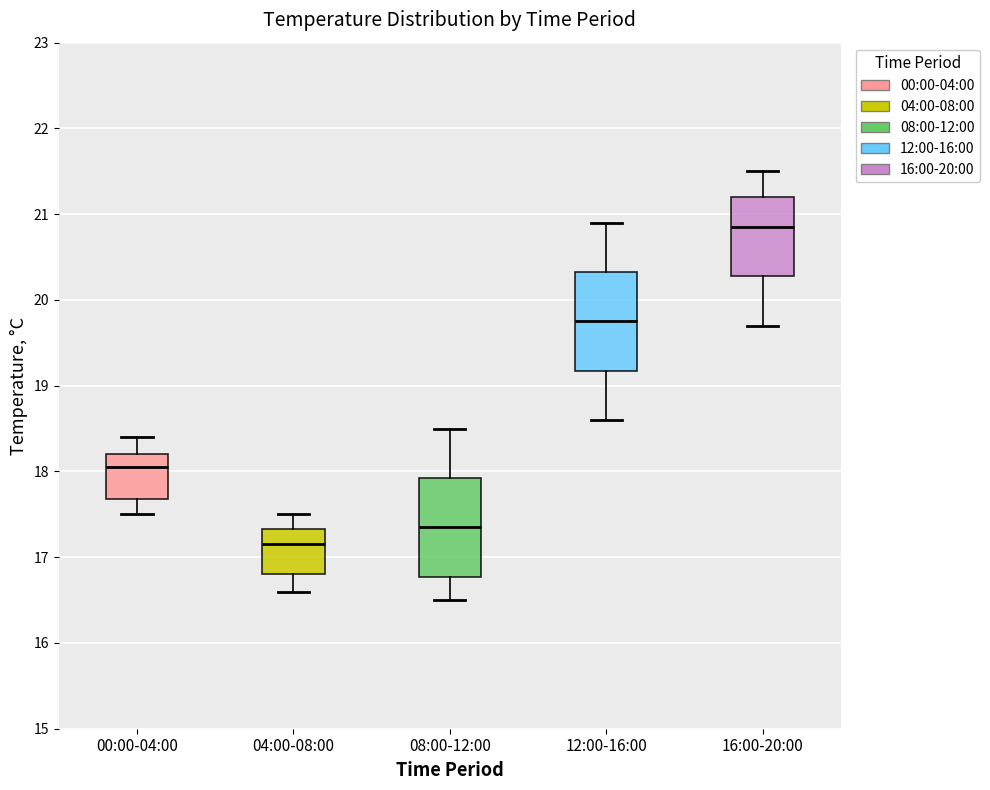

Which box has the lowest median line?

04:00-08:00